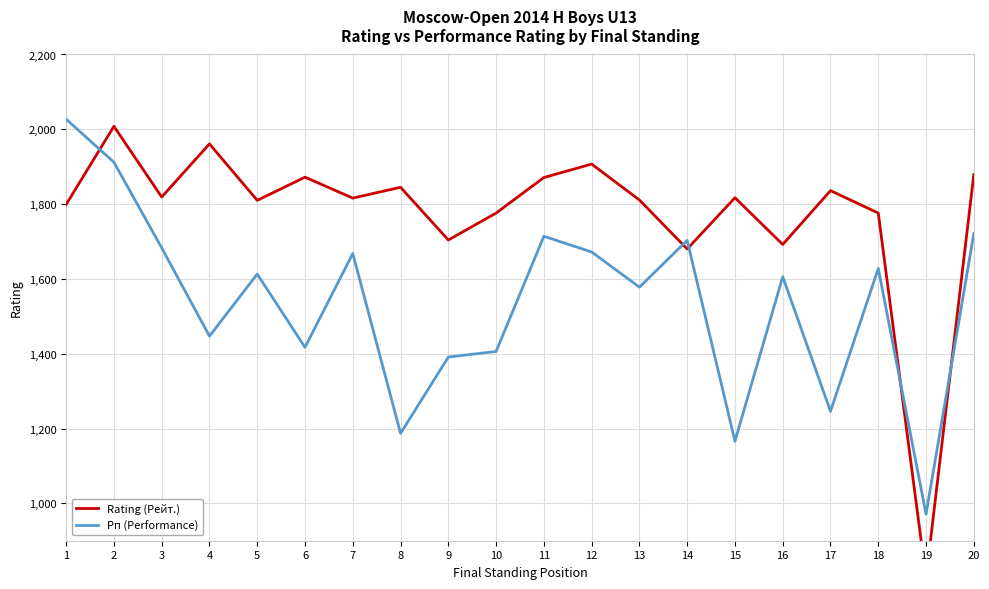

Between 5 and 9, which series saw the biggest shift?

Рп (Performance)